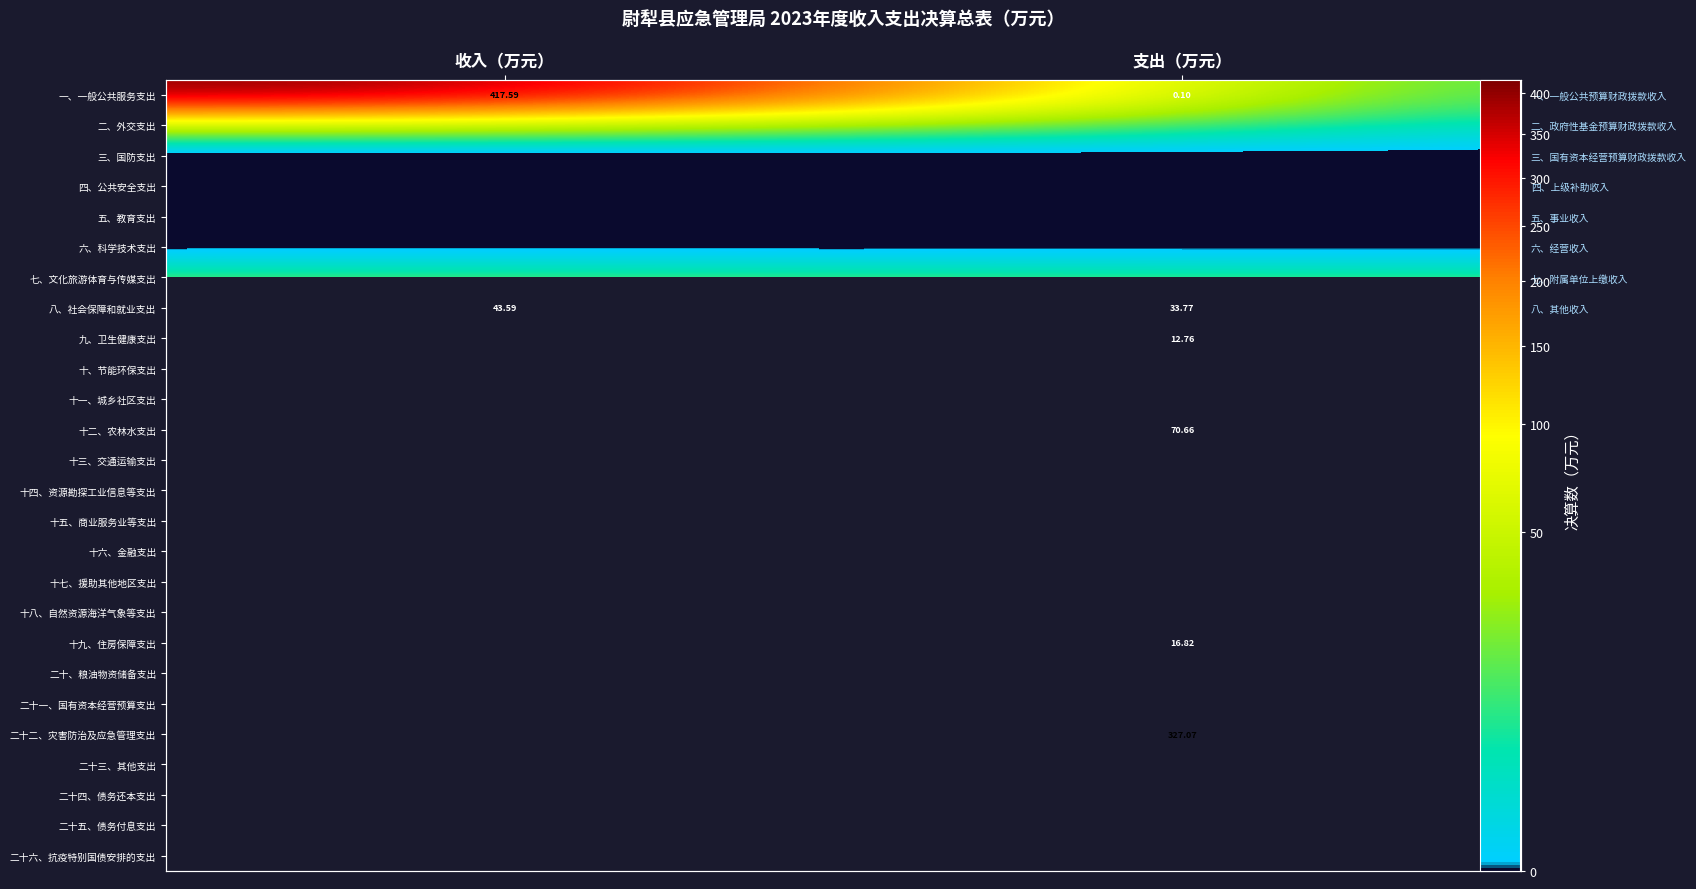

Between 收入（万元） and 支出（万元）, which is larger?

收入（万元）